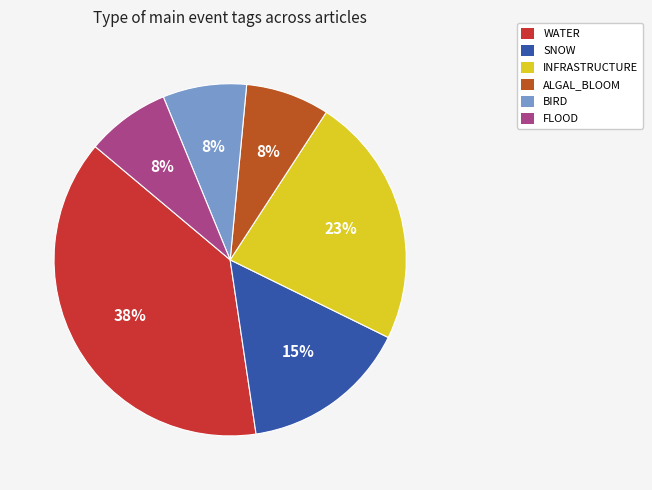

Does any single category account for the majority?

No